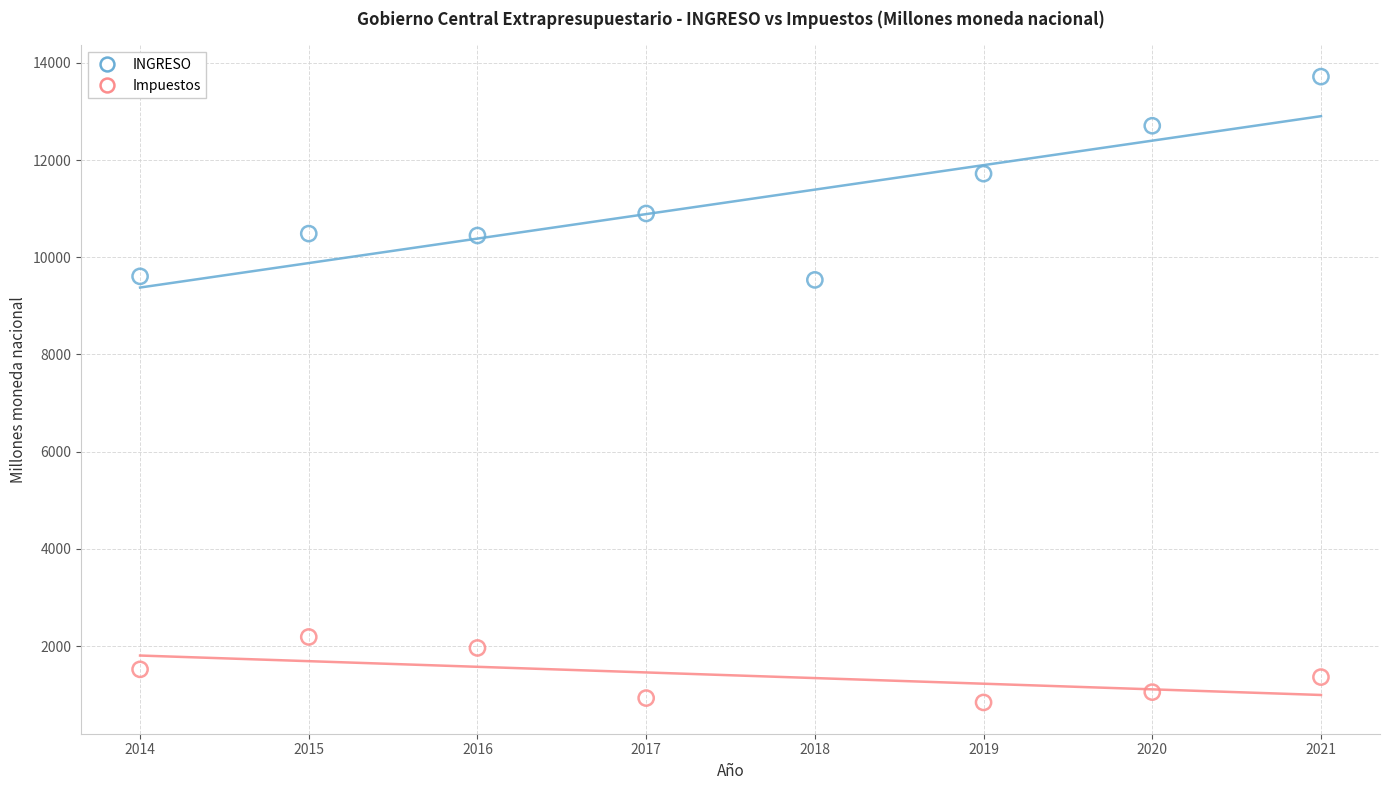

Which series contains the lowest Y value?

Impuestos